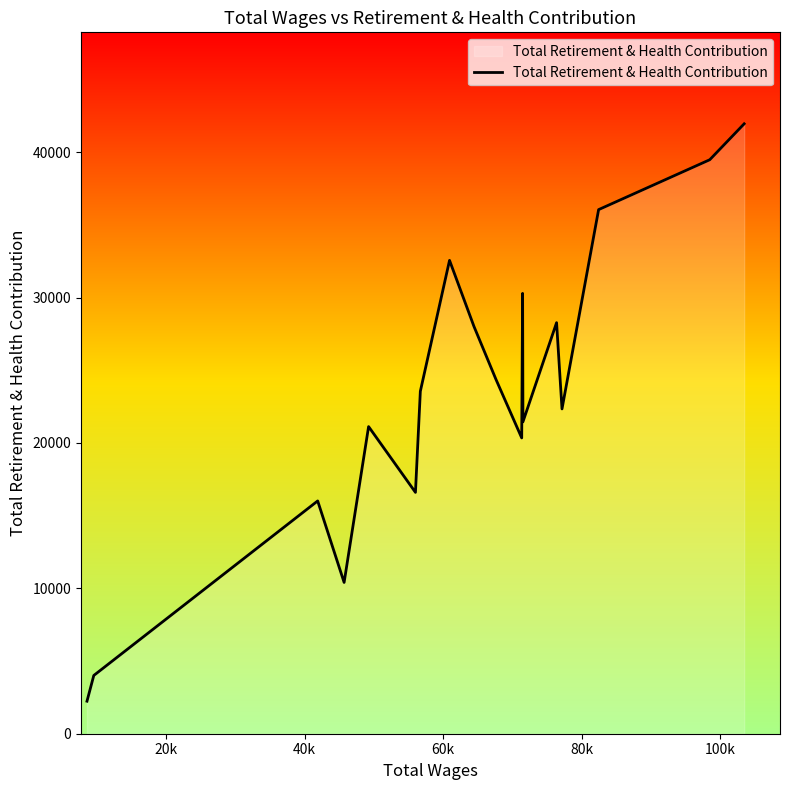

What is the difference between the maximum and minimum values?

39715